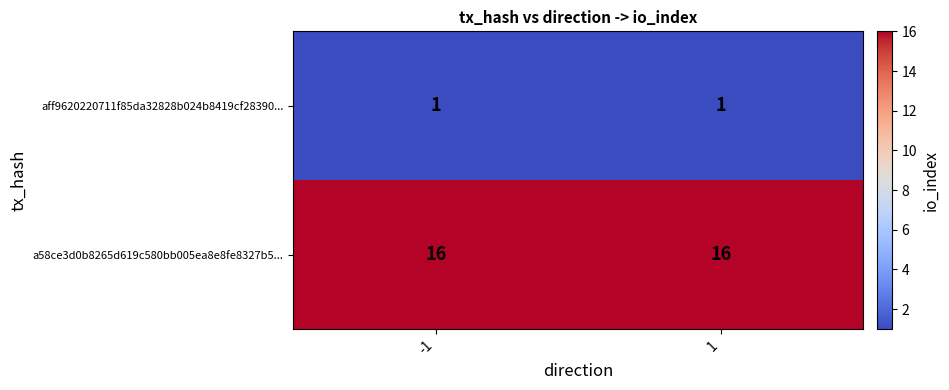

Which series has the largest total across all categories?

a58ce3d0b8265d619c580bb005ea8e8fe8327b5...